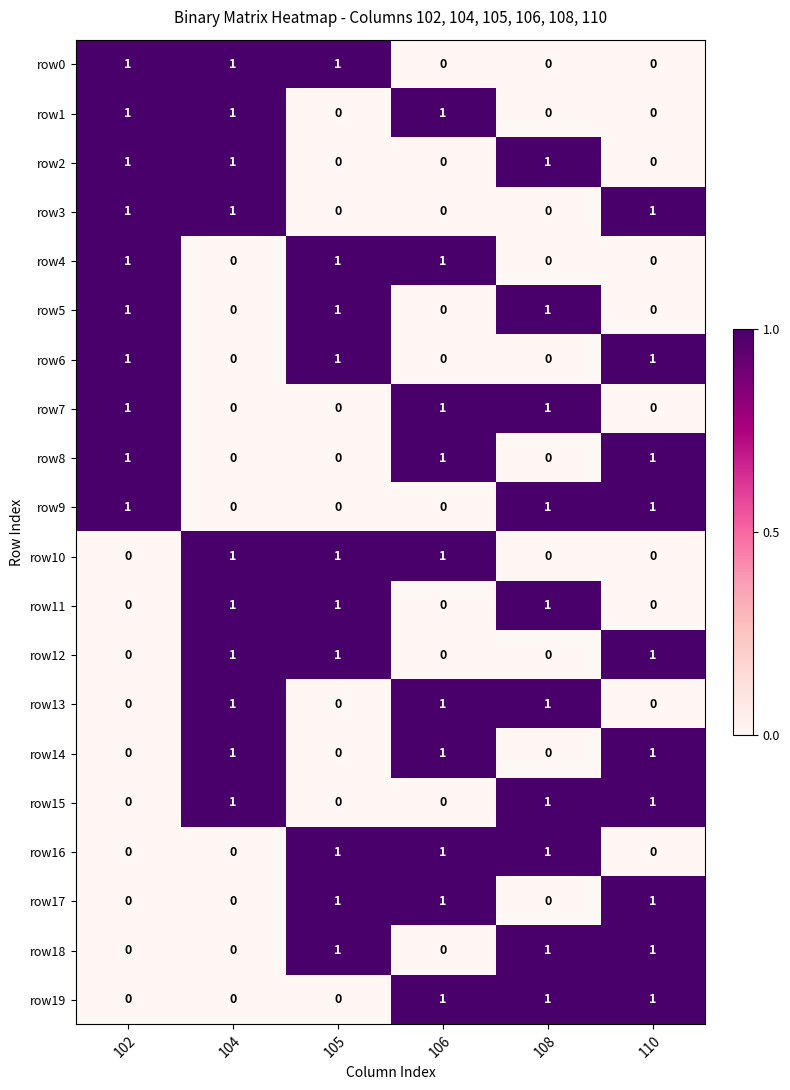

What is the sum of all row16 values?

3